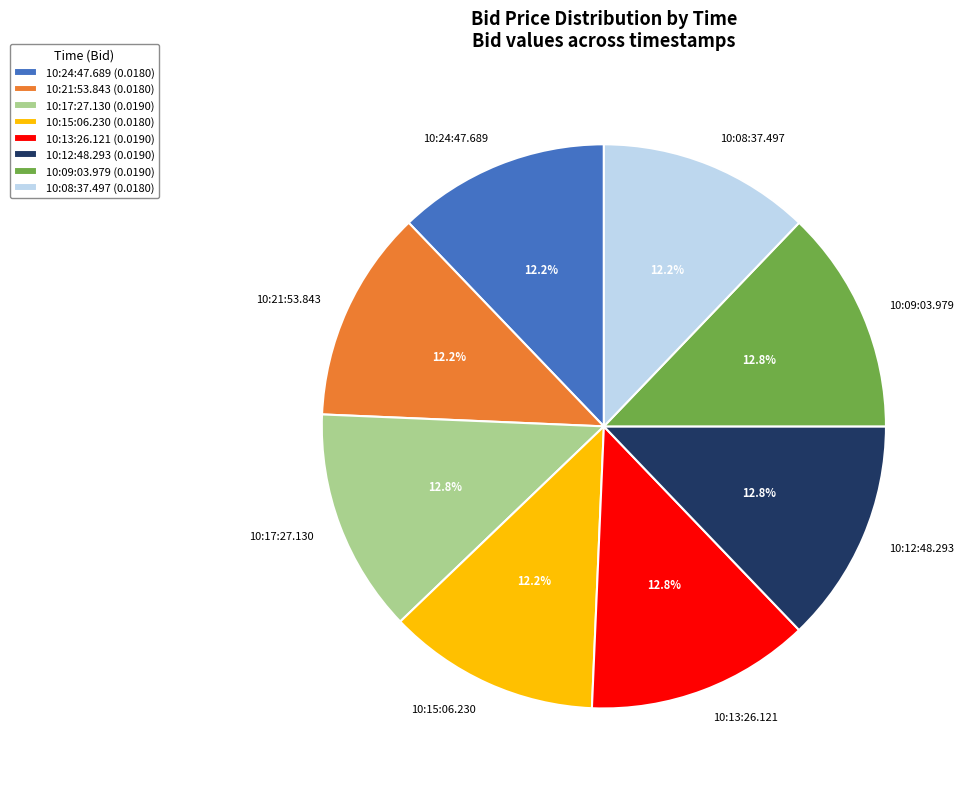

How many slices are in this pie chart?

8